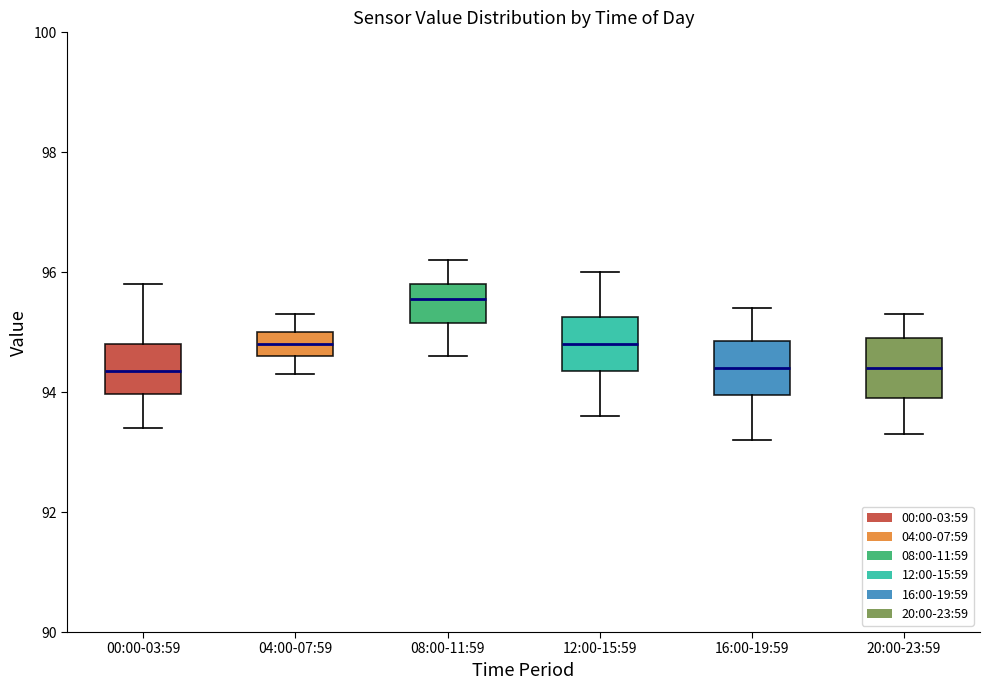

Reading left to right, read every box against the y-axis: the position of its median line, the range the box covers, and the ends of its whiskers. The values are not printed on the chart, so give them approximately, as read against the axis.

00:00-03:59: median 94.4, box 94.0 to 94.8, whiskers 93.4 to 95.8
04:00-07:59: median 94.8, box 94.6 to 95.0, whiskers 94.4 to 95.4
08:00-11:59: median 95.6, box 95.2 to 95.8, whiskers 94.6 to 96.2
12:00-15:59: median 94.8, box 94.4 to 95.2, whiskers 93.6 to 96.0
16:00-19:59: median 94.4, box 94.0 to 94.8, whiskers 93.2 to 95.4
20:00-23:59: median 94.4, box 94.0 to 95.0, whiskers 93.4 to 95.4